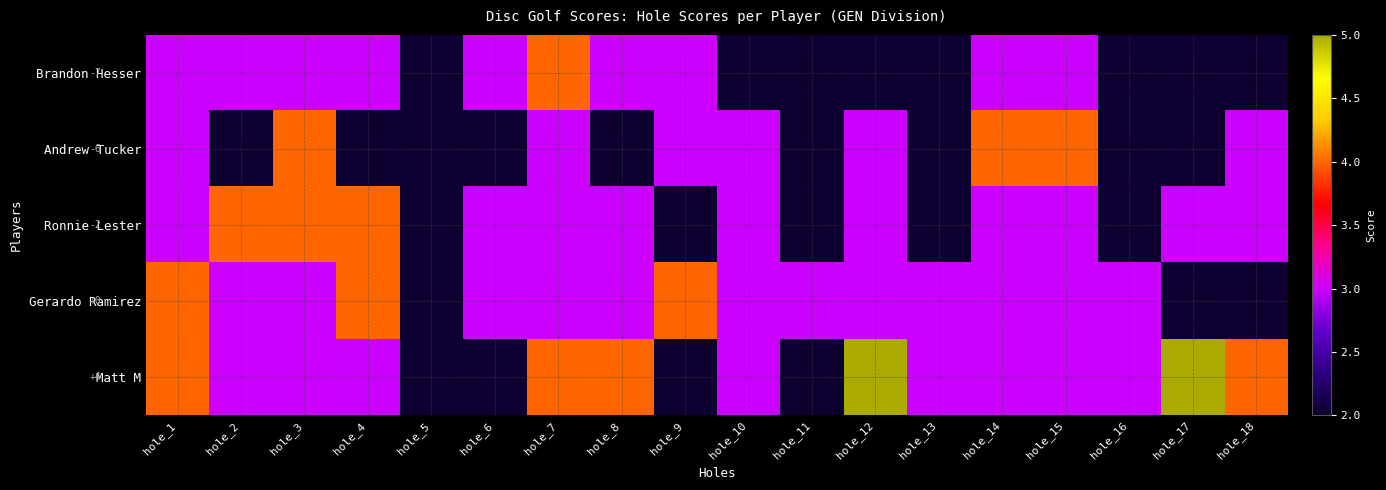

Where does the Matt M series first go above 3?

hole_1